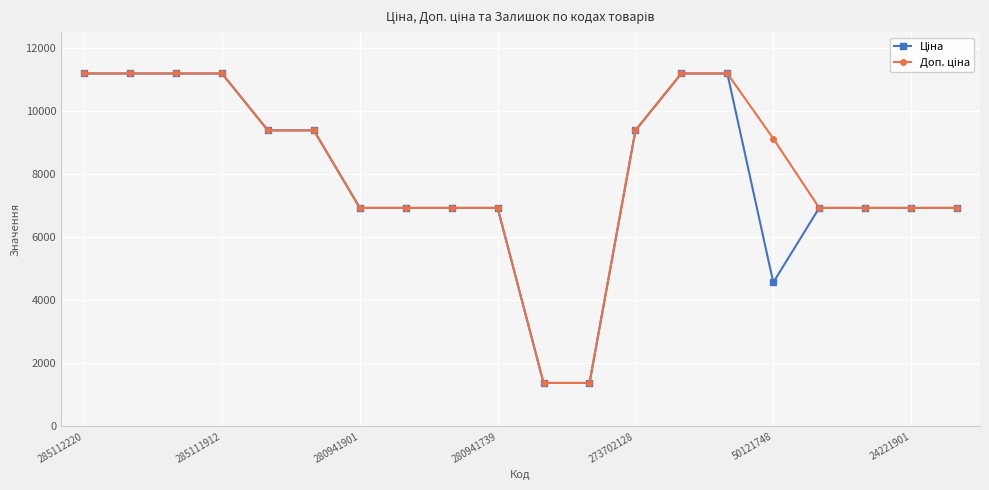

What is the greatest value displayed?

11188.2